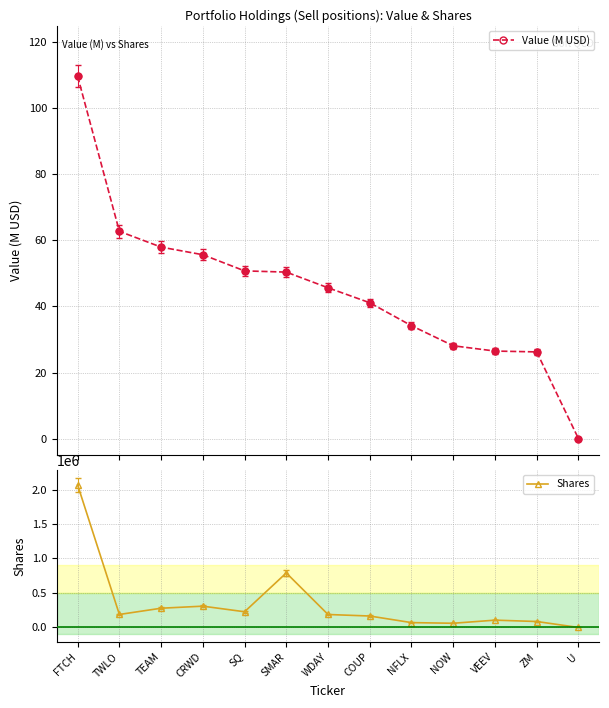

What is the total value across all series at NFLX?

65539.2